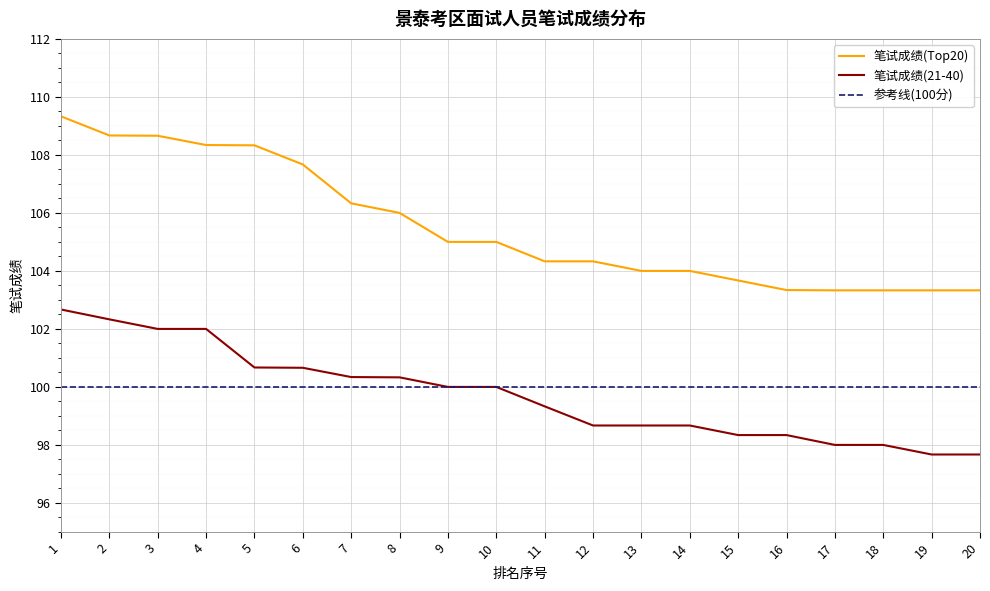

Rank the series at 7 from lowest to highest value.

参考线(100分), 笔试成绩(21-40), 笔试成绩(Top20)